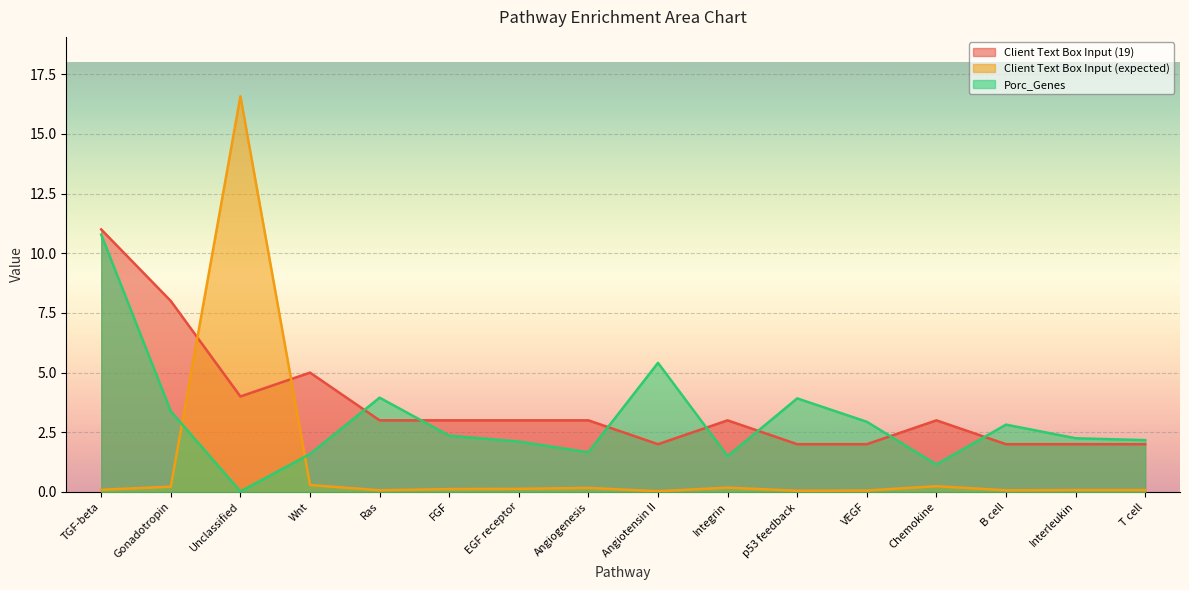

What is the sum of all Client Text Box Input (19) values?

58.0